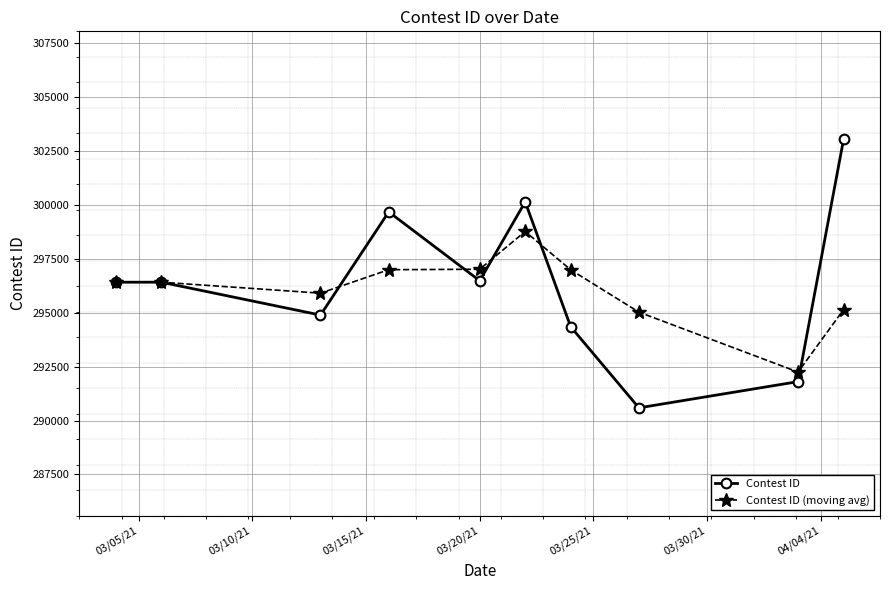

What is the highest value of the Contest ID series?

303045